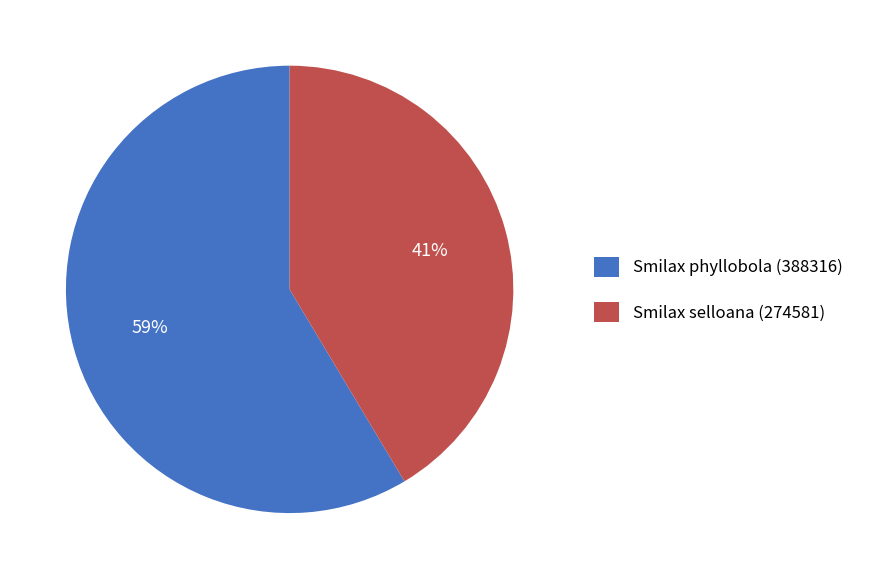

Is it true that Smilax selloana (274581) is 32% of the pie?

False